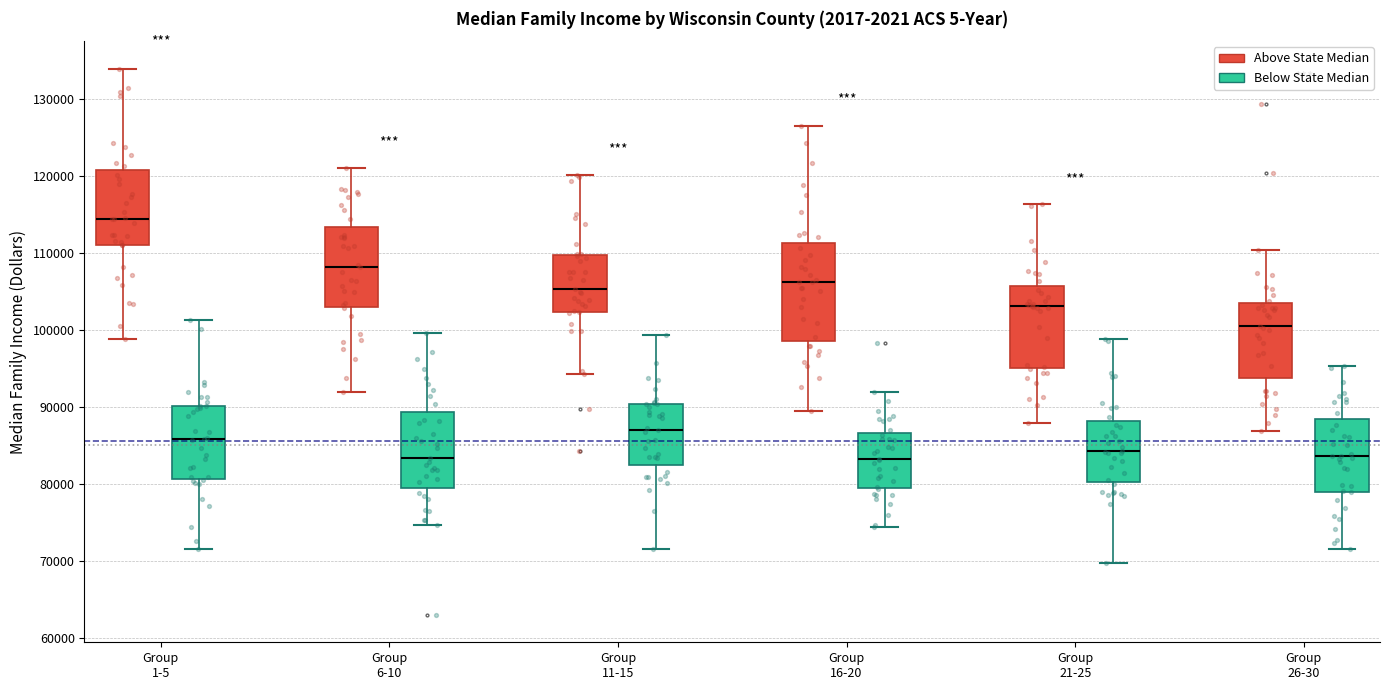

Reading left to right, transcribe this box plot: for each box, give where its median line is, the range the box spans, and where its two whiskers end, as read against the y-axis. The values are not printed on the chart, so give them approximately, as read against the axis.

Group 1-5 (Above State Median): median 114000, box 111000 to 121000, whiskers 99000 to 134000
Group 1-5 (Below State Median): median 86000, box 81000 to 90000, whiskers 72000 to 101000
Group 6-10 (Above State Median): median 108000, box 103000 to 113000, whiskers 92000 to 121000
Group 6-10 (Below State Median): median 83000, box 80000 to 89000, whiskers 75000 to 100000
Group 11-15 (Above State Median): median 105000, box 102000 to 110000, whiskers 94000 to 120000
Group 11-15 (Below State Median): median 87000, box 82000 to 90000, whiskers 72000 to 99000
Group 16-20 (Above State Median): median 106000, box 99000 to 111000, whiskers 89000 to 126000
Group 16-20 (Below State Median): median 83000, box 79000 to 87000, whiskers 74000 to 92000
Group 21-25 (Above State Median): median 103000, box 95000 to 106000, whiskers 88000 to 116000
Group 21-25 (Below State Median): median 84000, box 80000 to 88000, whiskers 70000 to 99000
Group 26-30 (Above State Median): median 101000, box 94000 to 104000, whiskers 87000 to 110000
Group 26-30 (Below State Median): median 84000, box 79000 to 88000, whiskers 72000 to 95000